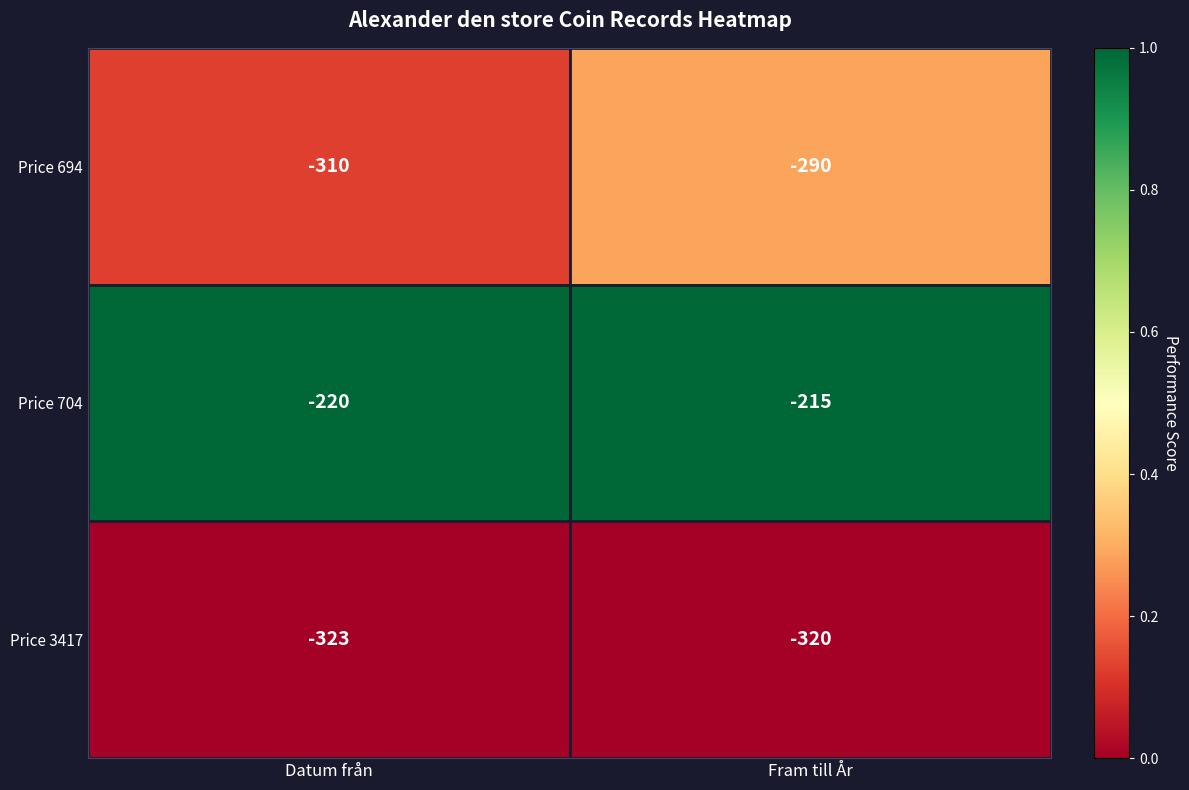

Is it true that Price 704 equals -220 at Datum från?

True